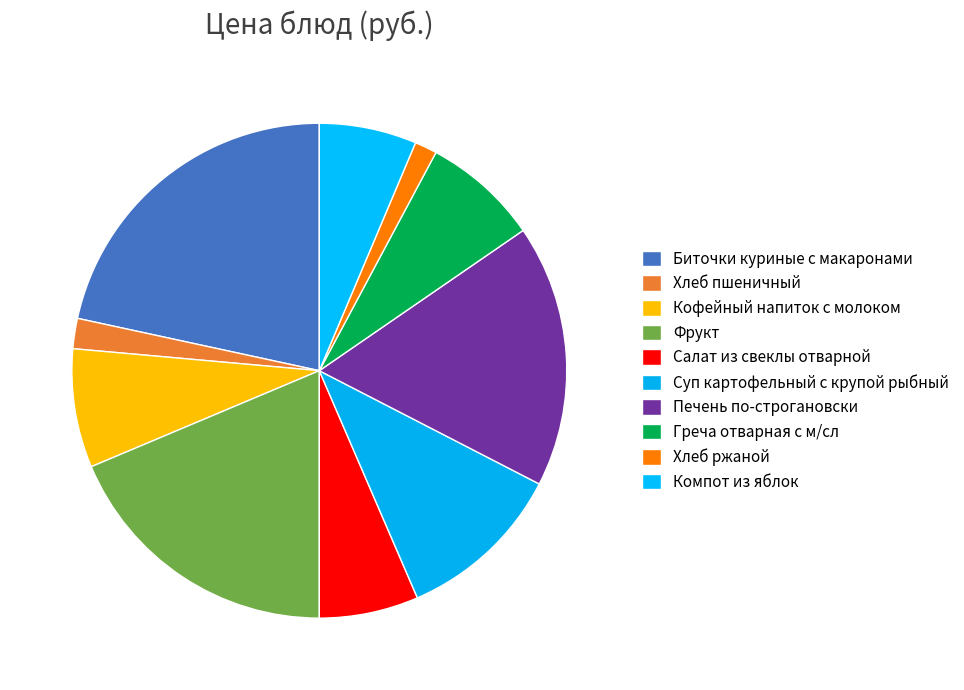

What is the largest slice in the pie chart?

Биточки куриные c макаронами